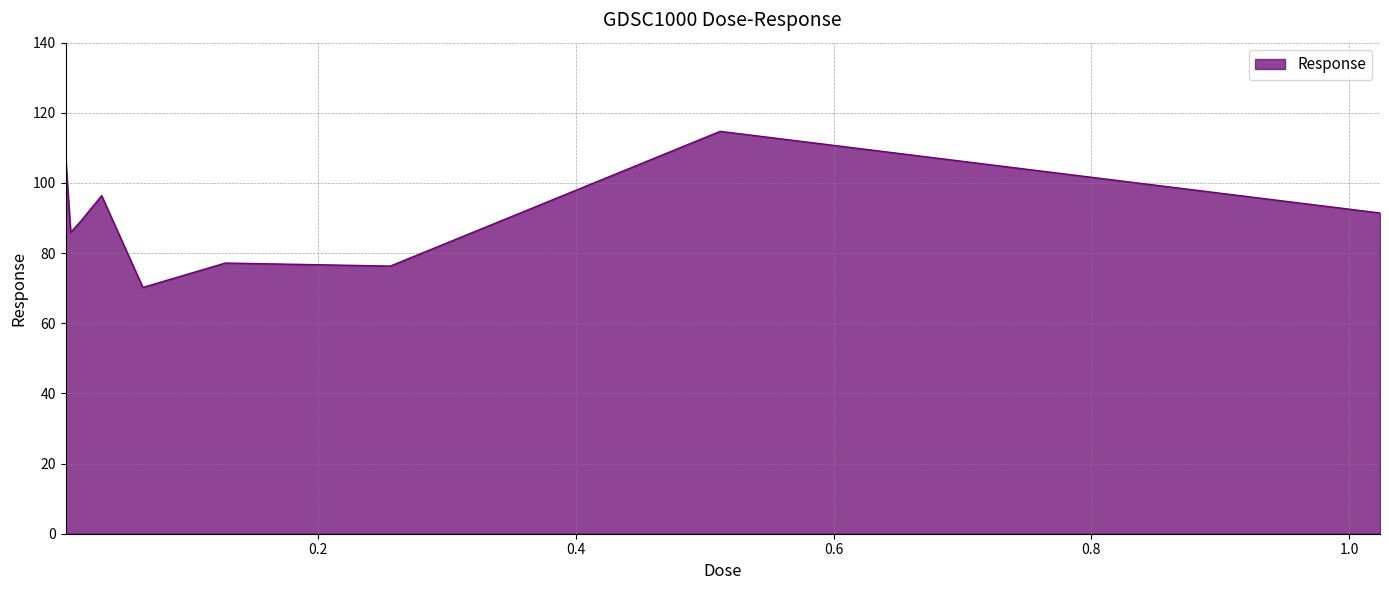

What is the minimum value shown in the chart?

70.2